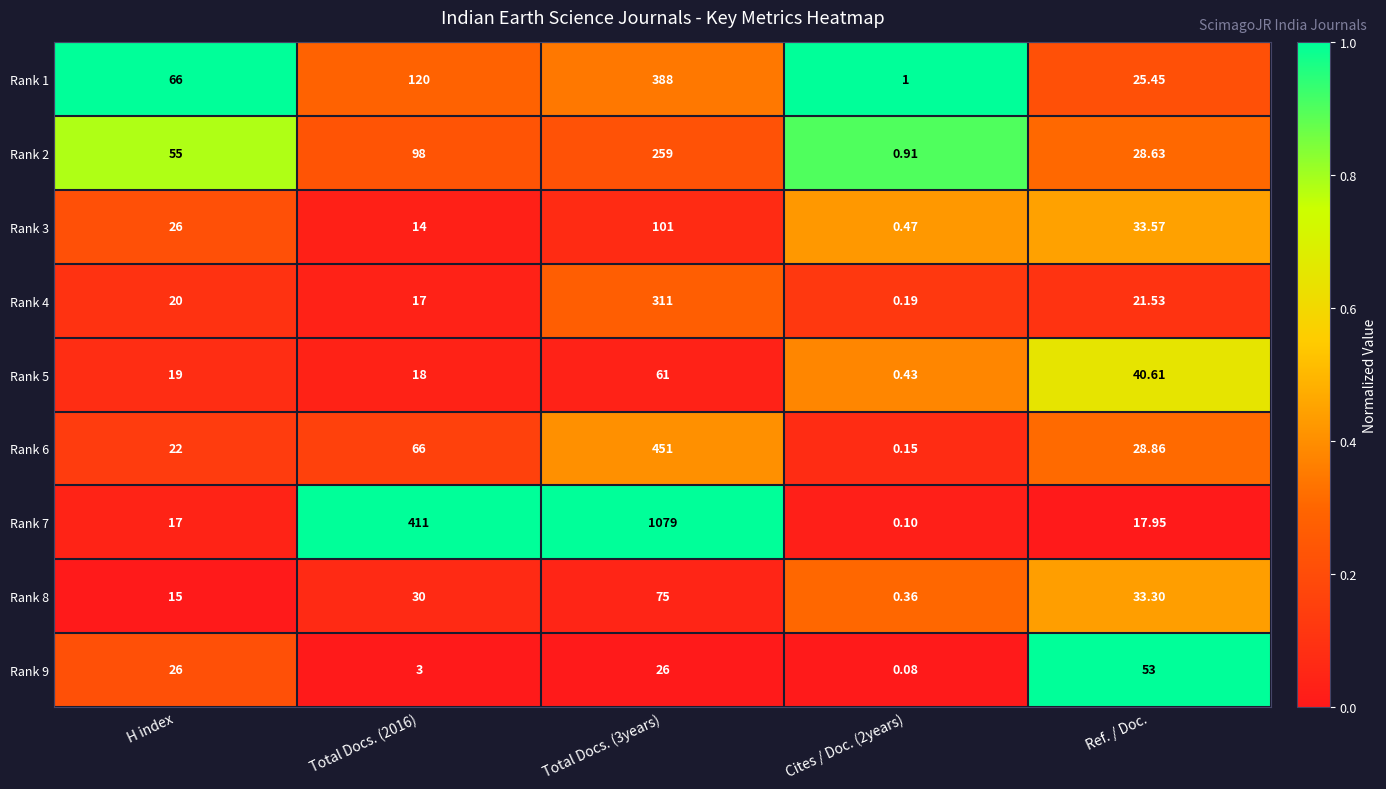

At which label is Rank 3 closest to 50?

Ref. / Doc.